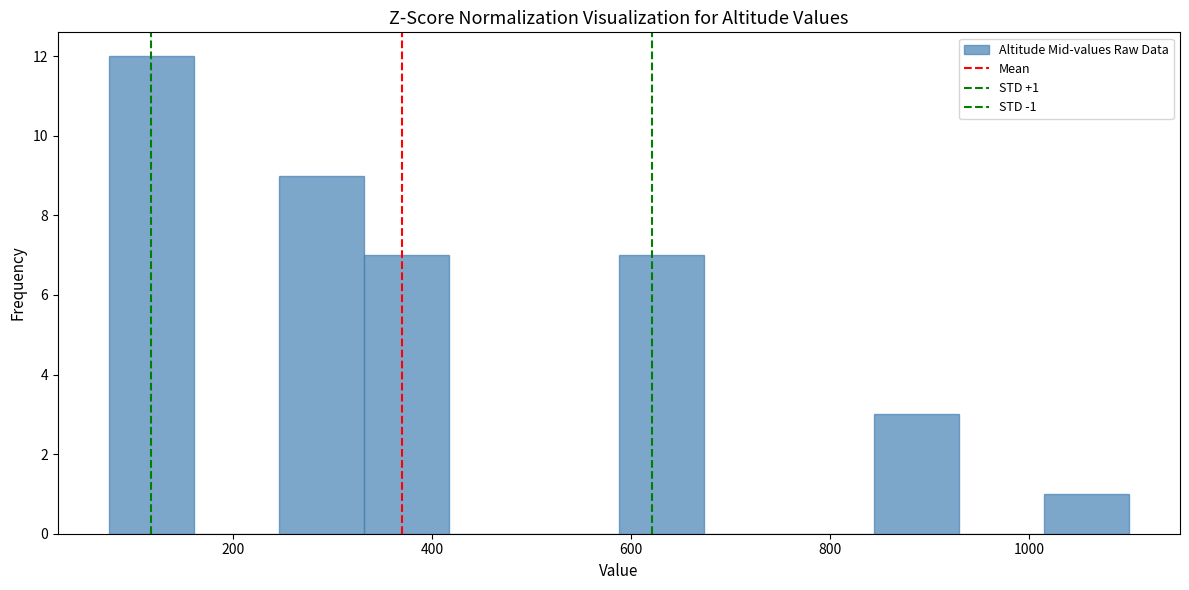

Which range on the x-axis has the tallest bar?

80 to 160